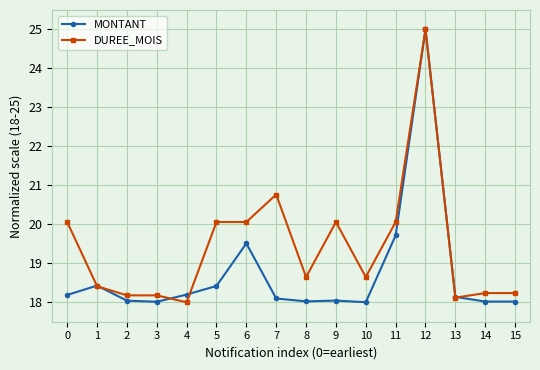

Where is MONTANT nearest to the value 21?

11